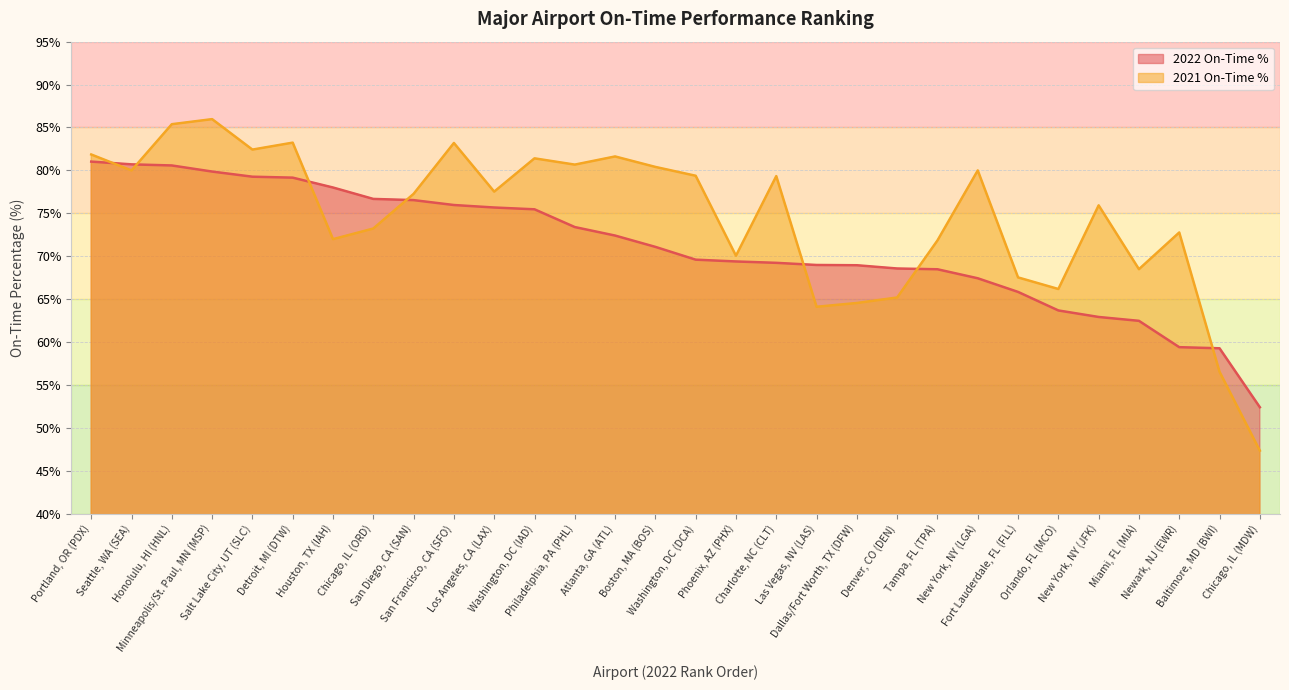

What is the value of the 2021 On-Time % point at the 28th from the left?

72.8